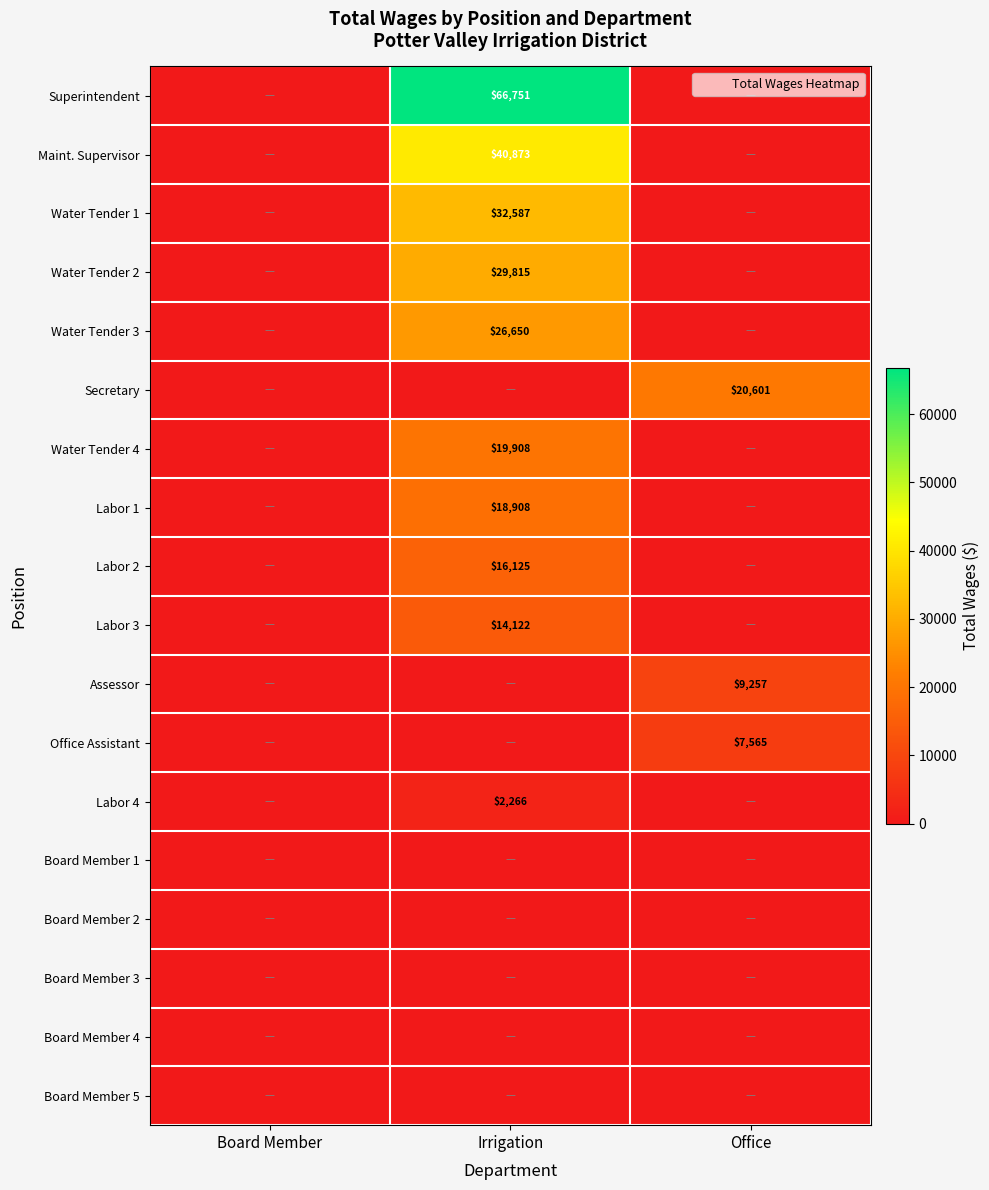

What is the greatest value displayed?

66751